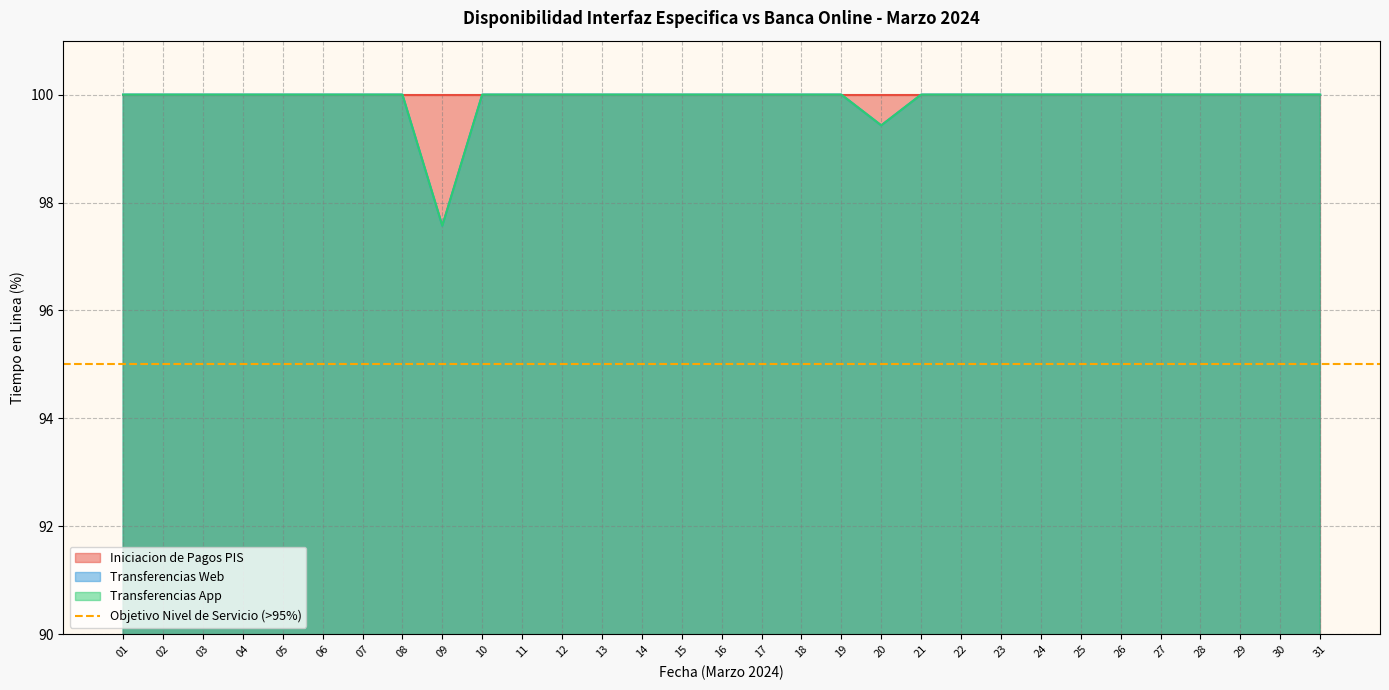

Does the chart display data point markers on the line(s)?

No